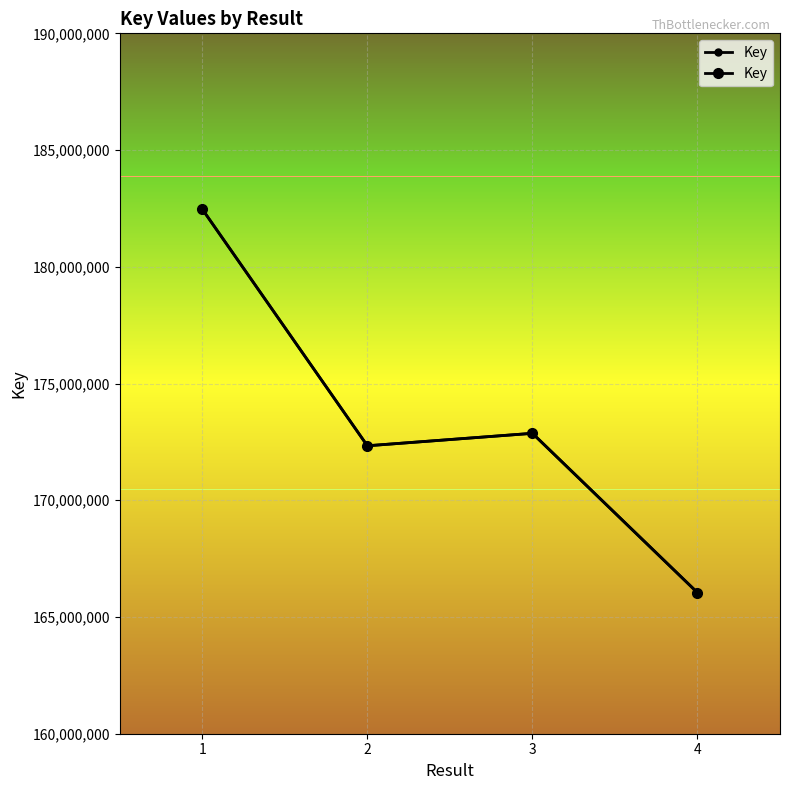

How many data points does each series have?

4